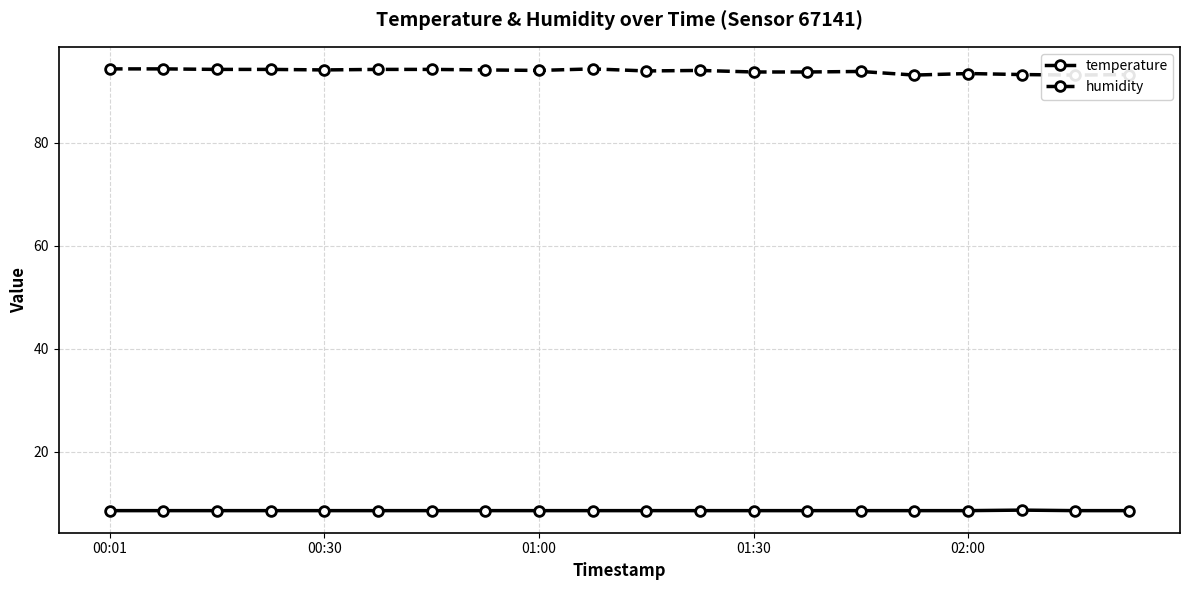

What is the highest value of the temperature series?

8.7